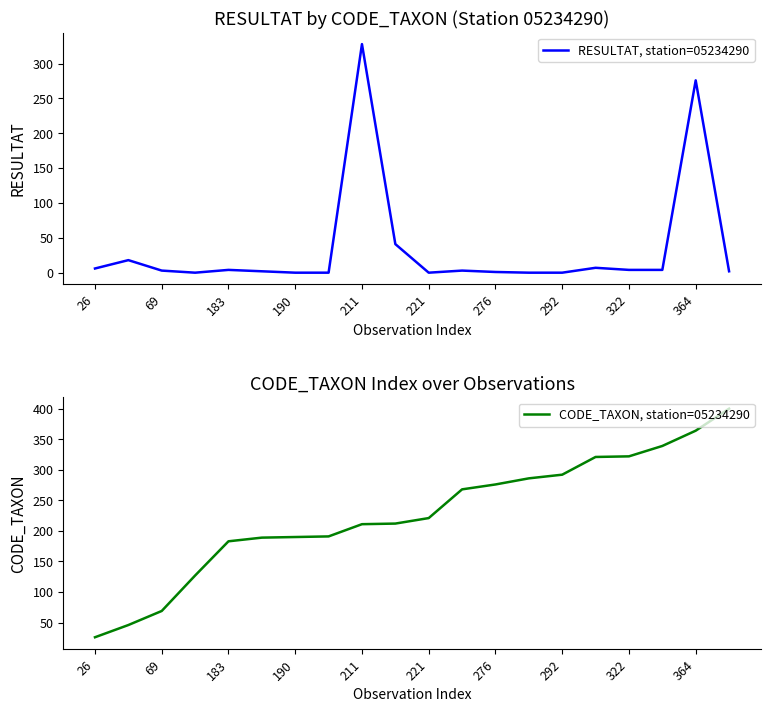

What is the maximum value for RESULTAT, station=05234290?

328